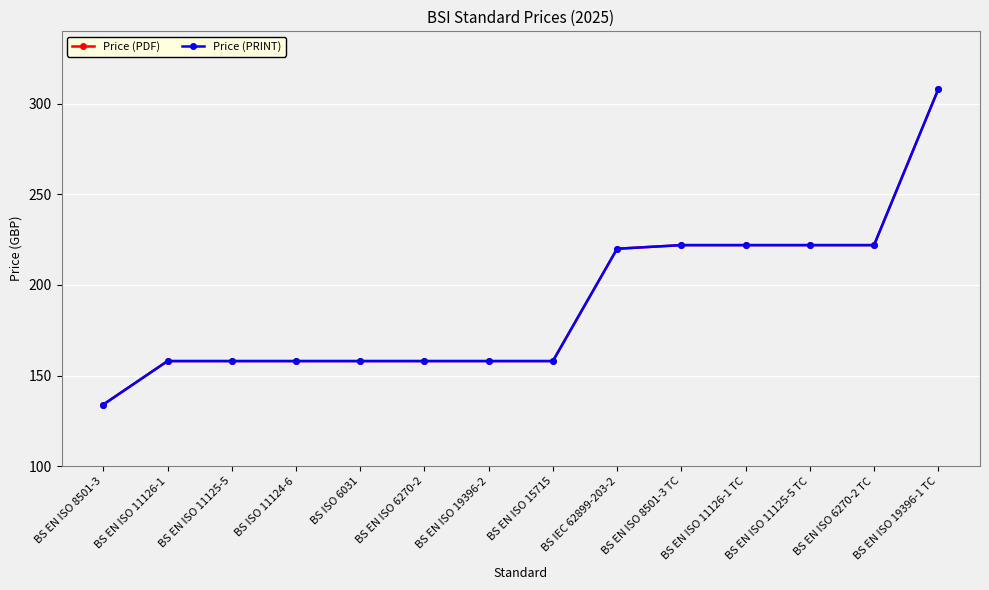

Does the chart have visible grid lines?

Yes